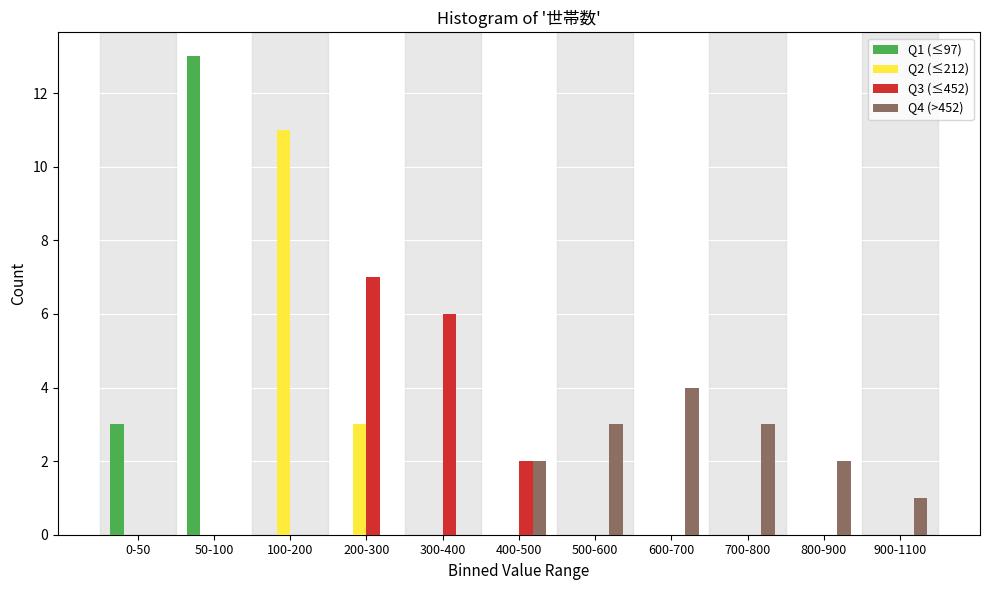

What is the total value across all series at 400-500?

4